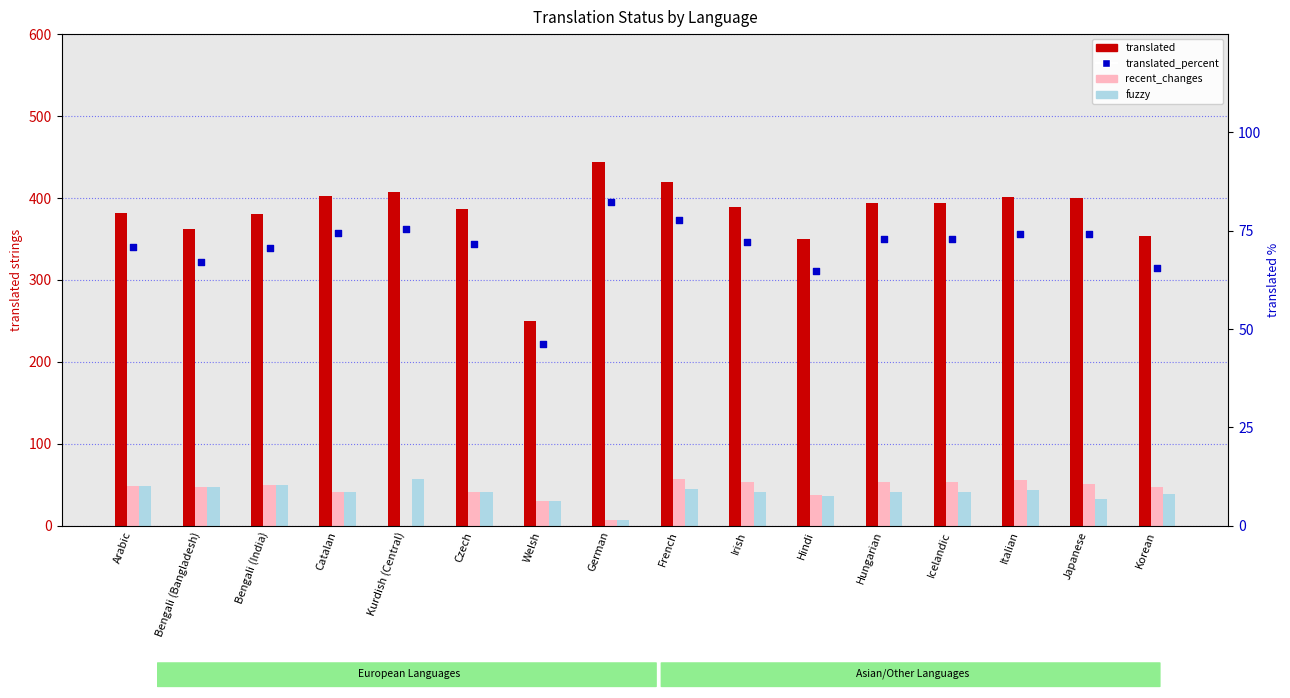

What are all the series names shown in the legend?

translated, recent_changes, fuzzy, translated_percent